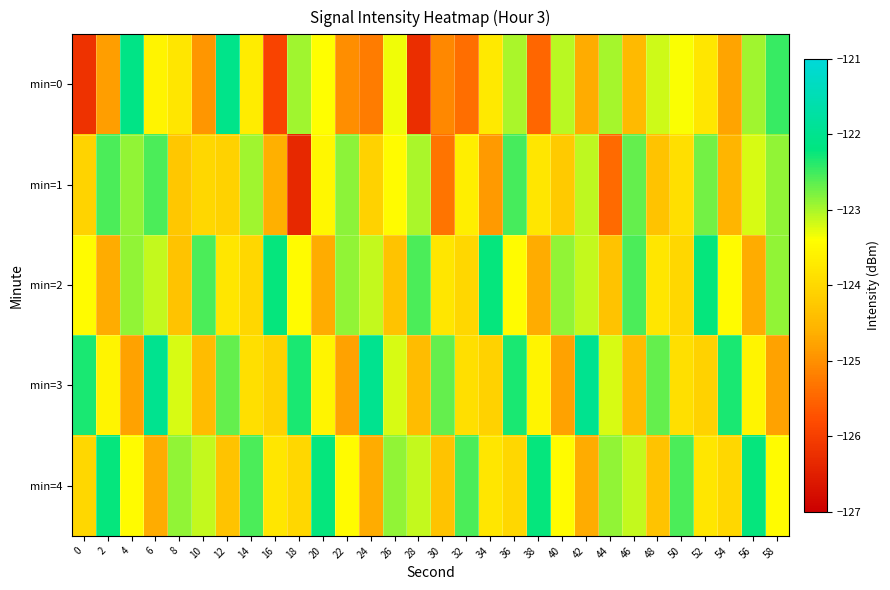

Reading left to right, extract all data points from this chart.

min=0: 0=-126.2	2=-124.8	4=-122.1	6=-123.6	8=-123.8	10=-124.9	12=-122.1	14=-123.7	16=-125.9	18=-123.0	20=-123.4	22=-125.0	24=-125.2	26=-123.3	28=-126.3	30=-125.1	32=-125.4	34=-123.7	36=-123.0	38=-125.5	40=-123.1	42=-124.7	44=-123.0	46=-124.5	48=-123.2	50=-123.4	52=-123.8	54=-124.8	56=-122.9	58=-122.5
min=1: 0=-124.1	2=-122.6	4=-122.9	6=-122.6	8=-124.3	10=-124.0	12=-124.1	14=-123.0	16=-124.6	18=-126.4	20=-123.5	22=-122.9	24=-124.1	26=-123.4	28=-123.0	30=-125.3	32=-123.7	34=-124.9	36=-122.5	38=-123.8	40=-124.2	42=-123.1	44=-125.4	46=-122.7	48=-124.3	50=-123.9	52=-122.8	54=-124.6	56=-123.2	58=-122.9
min=2: 0=-123.4	2=-124.7	4=-122.9	6=-123.1	8=-124.3	10=-122.6	12=-123.8	14=-124.0	16=-122.2	18=-123.4	20=-124.7	22=-122.9	24=-123.1	26=-124.3	28=-122.6	30=-123.8	32=-124.0	34=-122.2	36=-123.4	38=-124.7	40=-122.9	42=-123.1	44=-124.3	46=-122.6	48=-123.8	50=-124.0	52=-122.2	54=-123.4	56=-124.7	58=-122.9
min=3: 0=-122.3	2=-123.6	4=-124.8	6=-122.0	8=-123.2	10=-124.4	12=-122.7	14=-123.9	16=-124.1	18=-122.3	20=-123.6	22=-124.8	24=-122.0	26=-123.2	28=-124.4	30=-122.7	32=-123.9	34=-124.1	36=-122.3	38=-123.6	40=-124.8	42=-122.0	44=-123.2	46=-124.4	48=-122.7	50=-123.9	52=-124.1	54=-122.3	56=-123.6	58=-124.8
min=4: 0=-124.0	2=-122.2	4=-123.4	6=-124.7	8=-122.9	10=-123.1	12=-124.3	14=-122.6	16=-123.8	18=-124.0	20=-122.2	22=-123.4	24=-124.7	26=-122.9	28=-123.1	30=-124.3	32=-122.6	34=-123.8	36=-124.0	38=-122.2	40=-123.4	42=-124.7	44=-122.9	46=-123.1	48=-124.3	50=-122.6	52=-123.8	54=-124.0	56=-122.2	58=-123.4